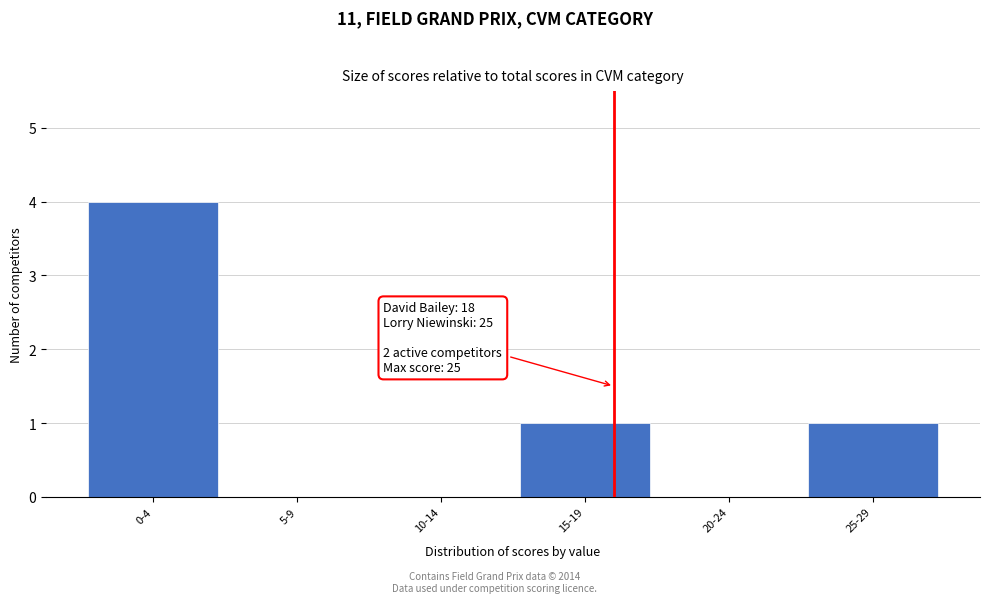

Reading left to right, what are all the values shown in this chart?

0-4=4	5-9=0	10-14=0	15-19=1	20-24=0	25-29=1